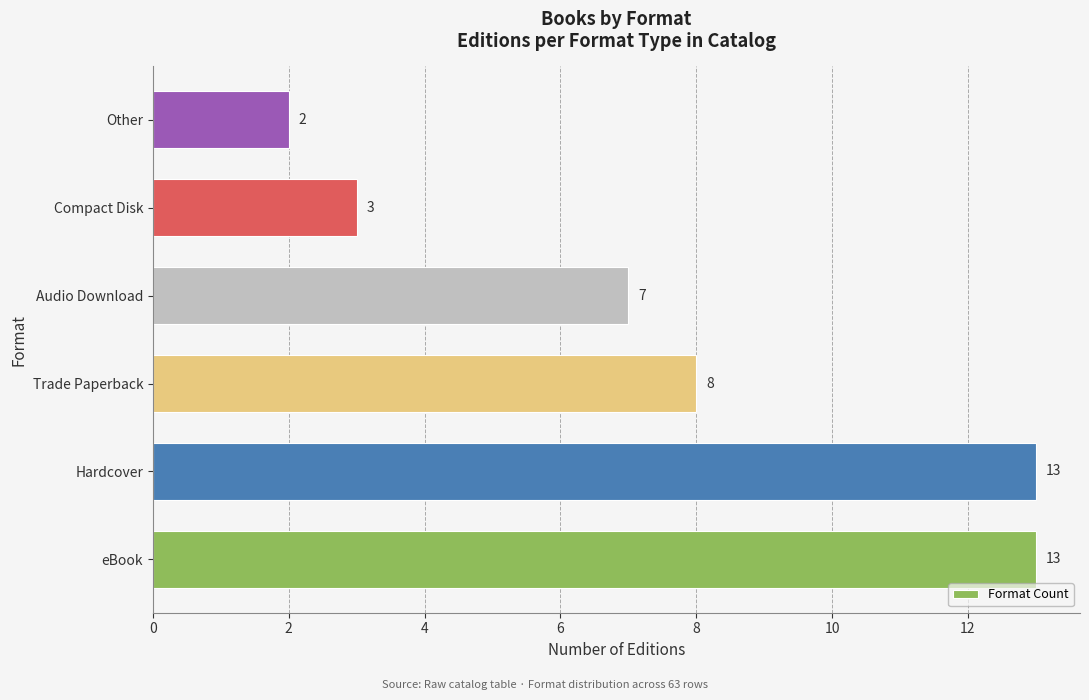

Approximately how many times larger is the value at Trade Paperback compared to eBook?

0.6